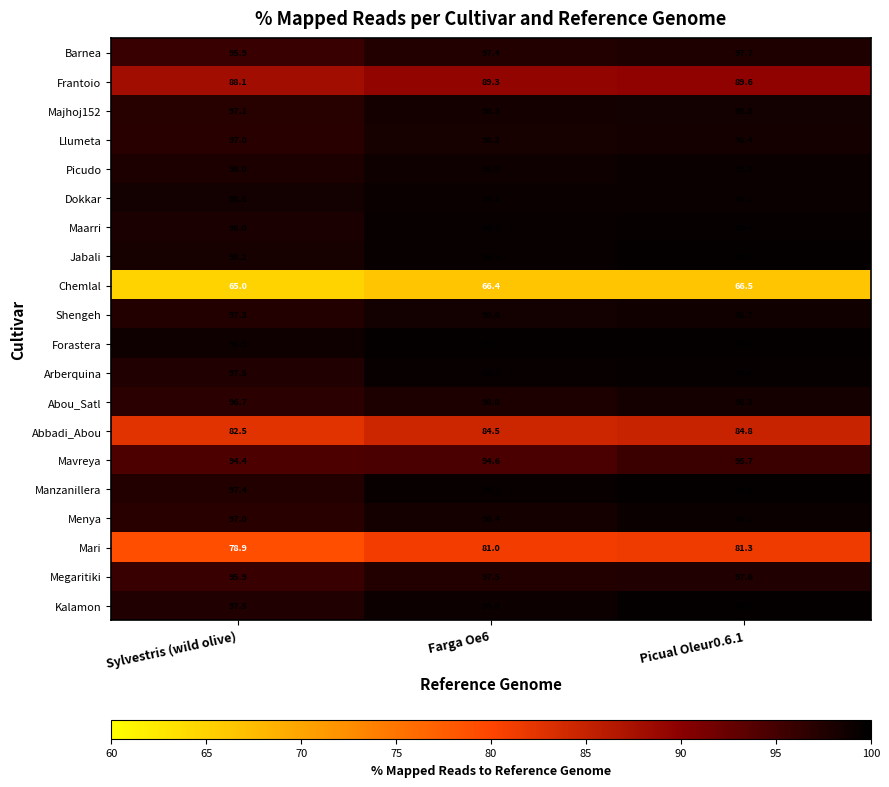

What is the difference between the Abou_Satl values at Farga Oe6 and Picual Oleur0.6.1?

0.3